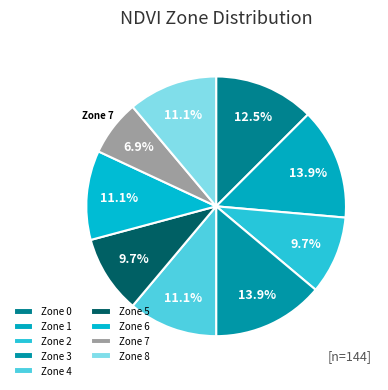

To the nearest percent, what is the average slice percentage?

11%